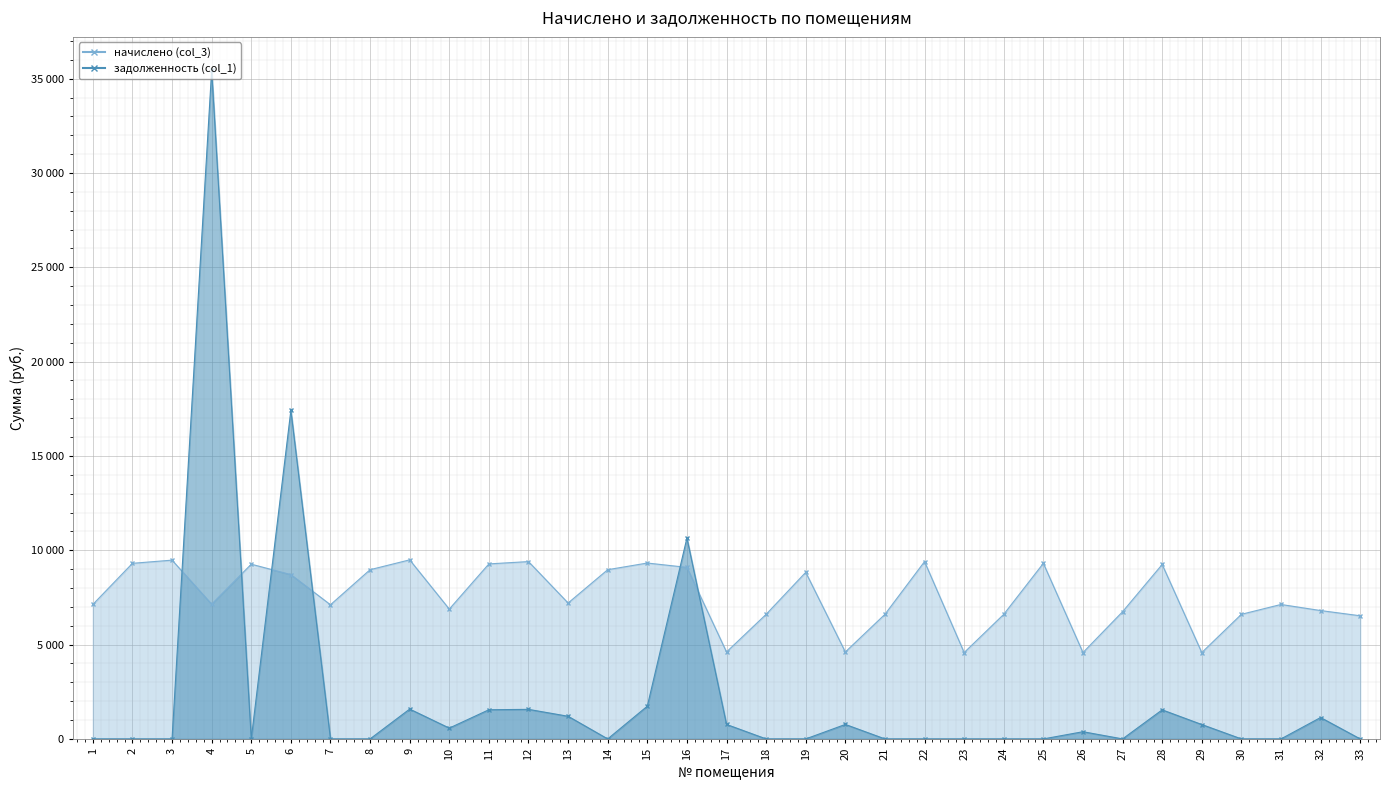

How many times do задолженность (col_1) and начислено (col_3) cross each other?

6